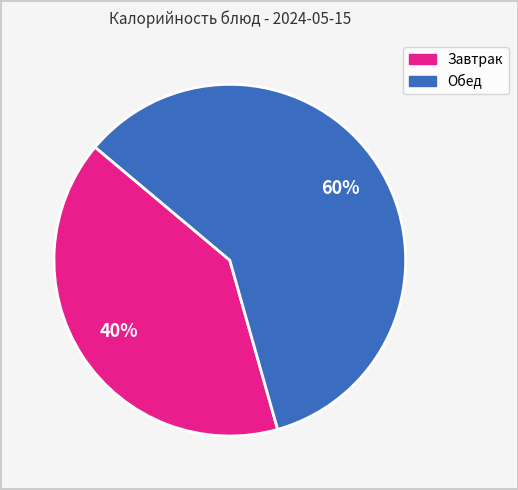

To the nearest percent, what is the average slice percentage?

50%